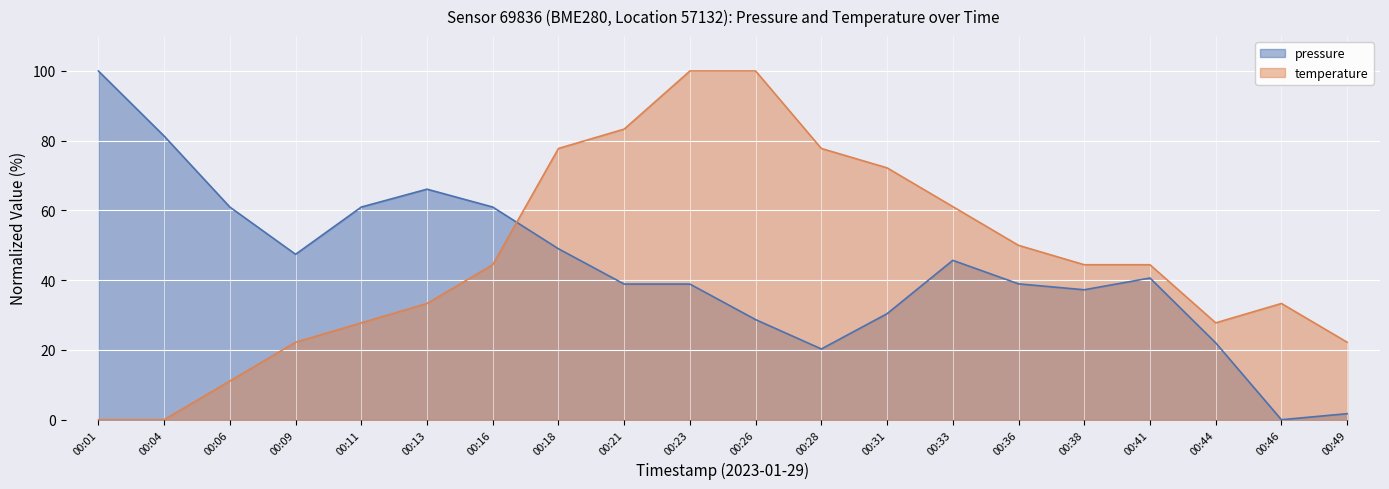

At which category is the sum across all series the highest?

00:23